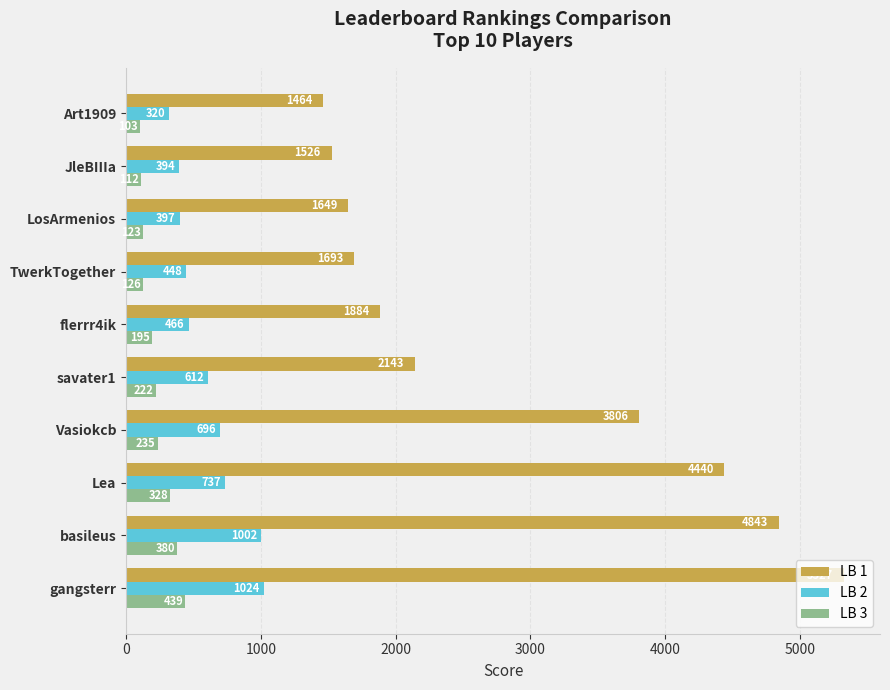

What is the greatest value displayed?

5327.3